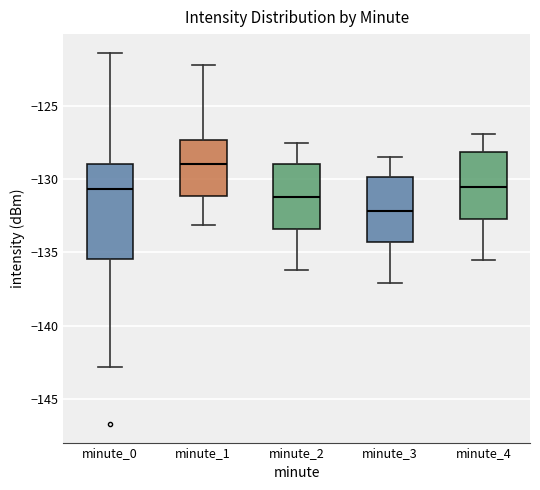

Reading left to right, transcribe this box plot: for each box, give where its median line is, the range the box spans, and where its two whiskers end, as read against the y-axis. The values are not printed on the chart, so give them approximately, as read against the axis.

minute_0: median -130.5, box -135.5 to -129.0, whiskers -143.0 to -121.5
minute_1: median -129.0, box -131.0 to -127.5, whiskers -133.0 to -122.0
minute_2: median -131.0, box -133.5 to -129.0, whiskers -136.0 to -127.5
minute_3: median -132.0, box -134.5 to -130.0, whiskers -137.0 to -128.5
minute_4: median -130.5, box -132.5 to -128.0, whiskers -135.5 to -127.0